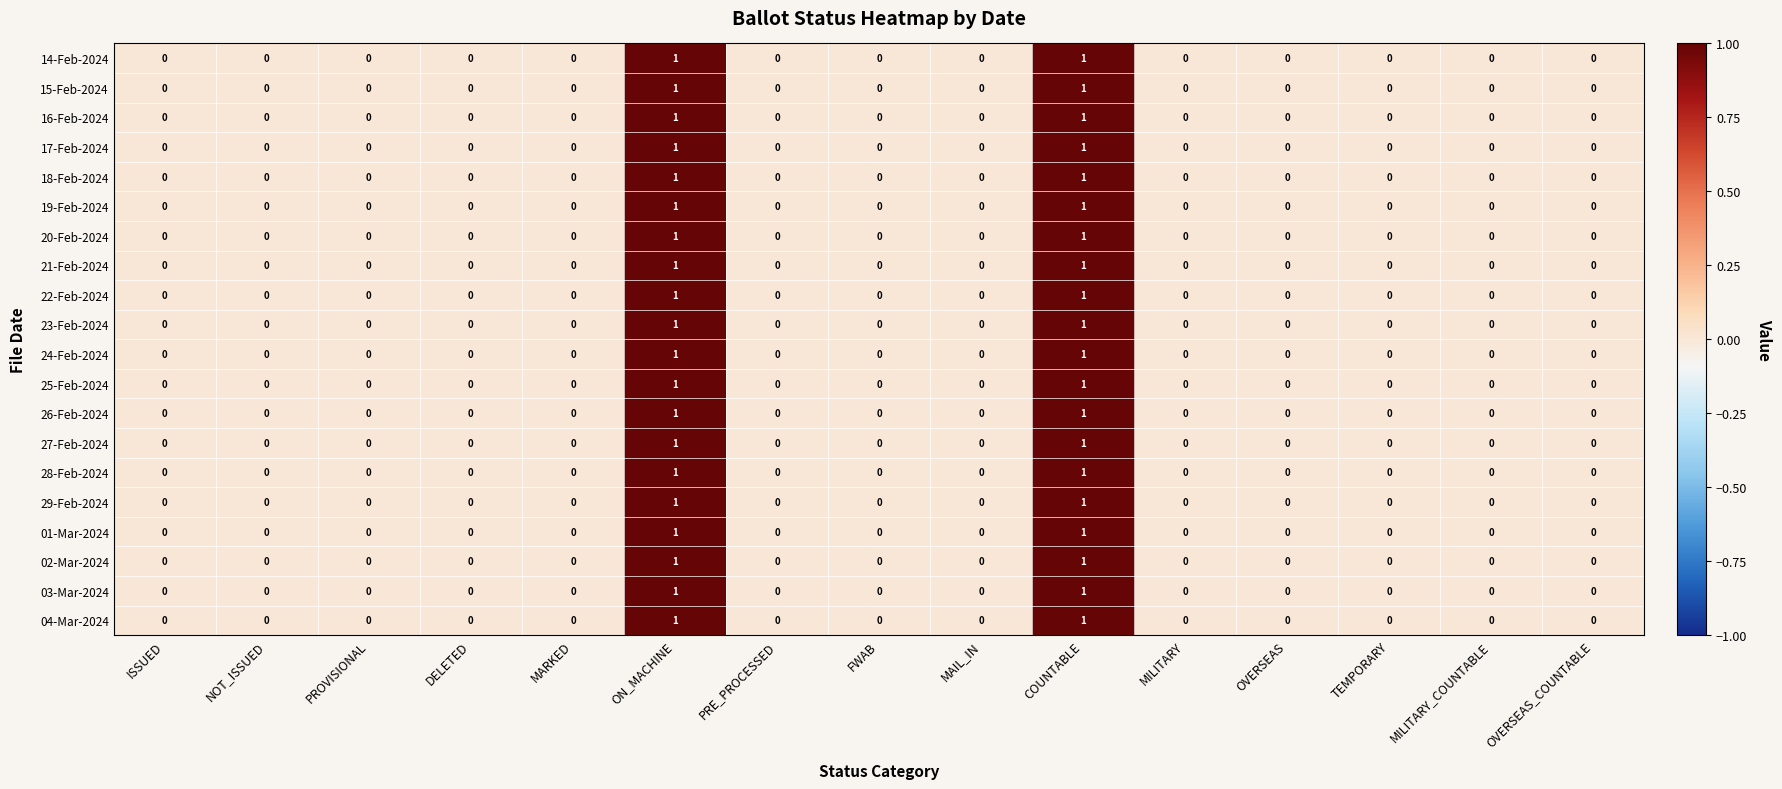

Count the number of categories in the chart.

15